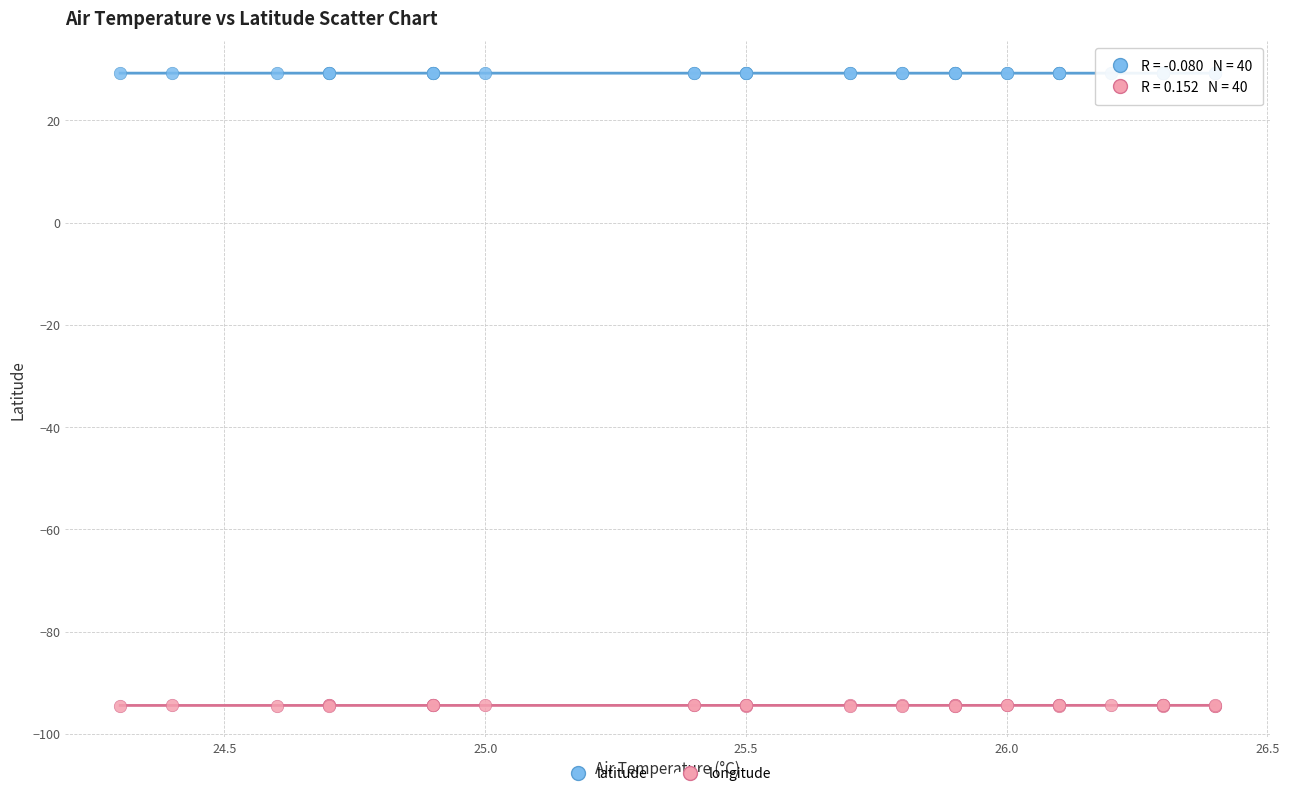

What is the X range (max minus min) for the scatter plot?

2.1